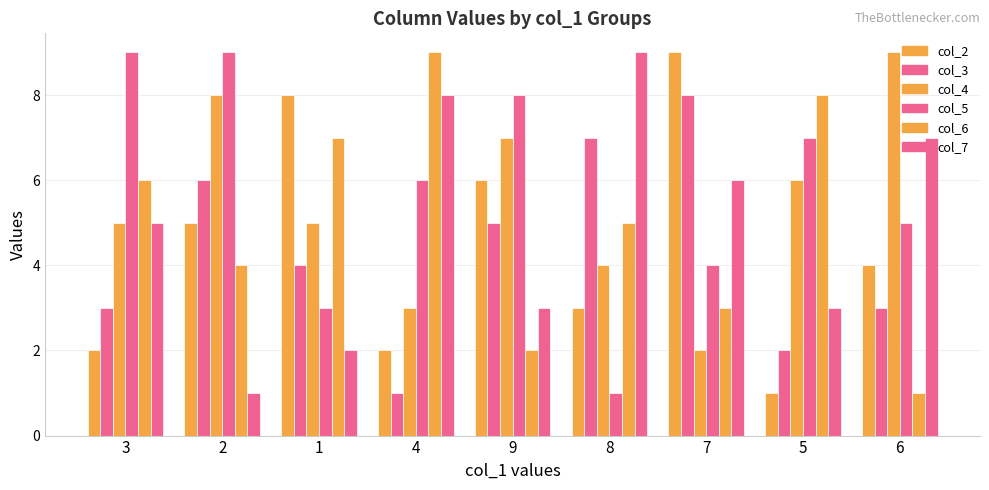

At which label does col_3 first exceed 4?

2